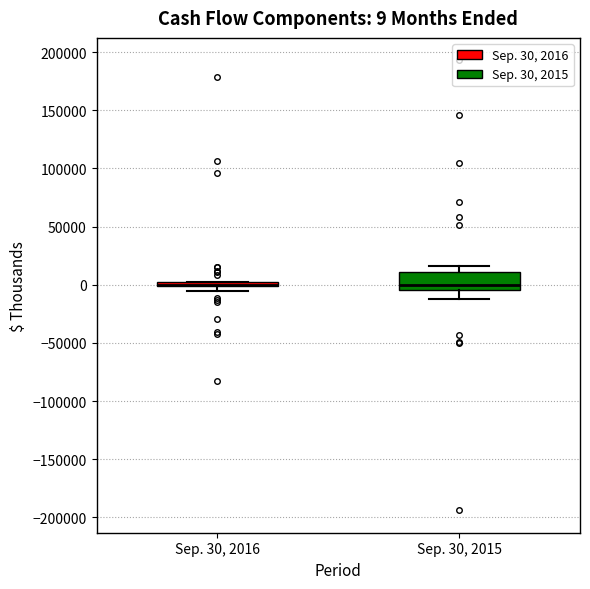

Comparing the boxes themselves (not the whiskers), which one is the tallest?

Sep. 30, 2015